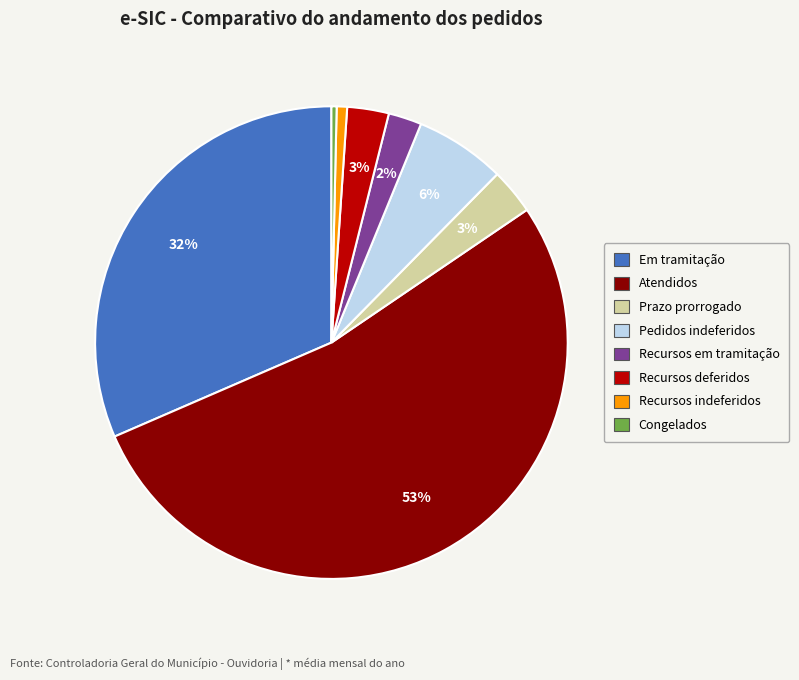

Do Recursos indeferidos and Prazo prorrogado together represent more than half of the pie?

No